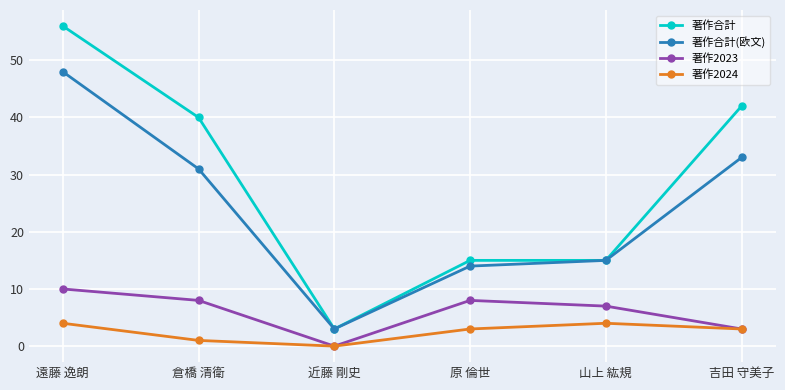

What position from the right is 遠藤 逸朗?

6